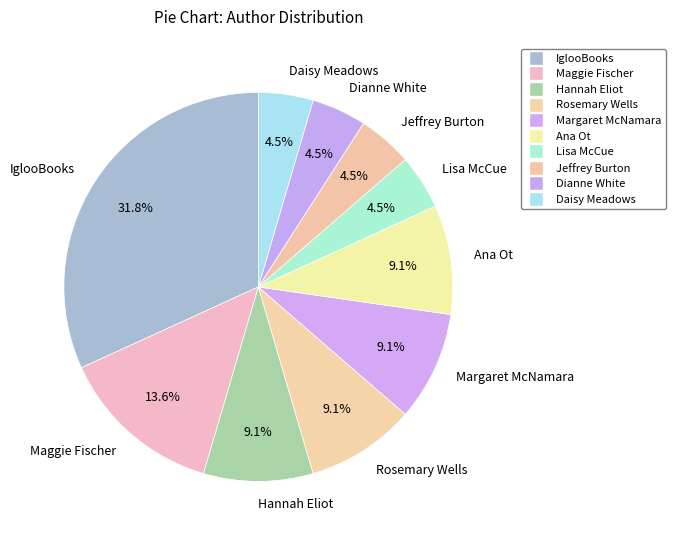

Does Lisa McCue represent more than half of the total?

No